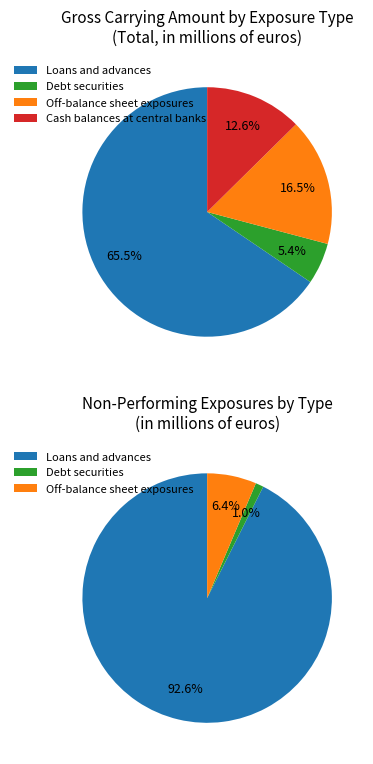

Count the number of slices in the pie.

4